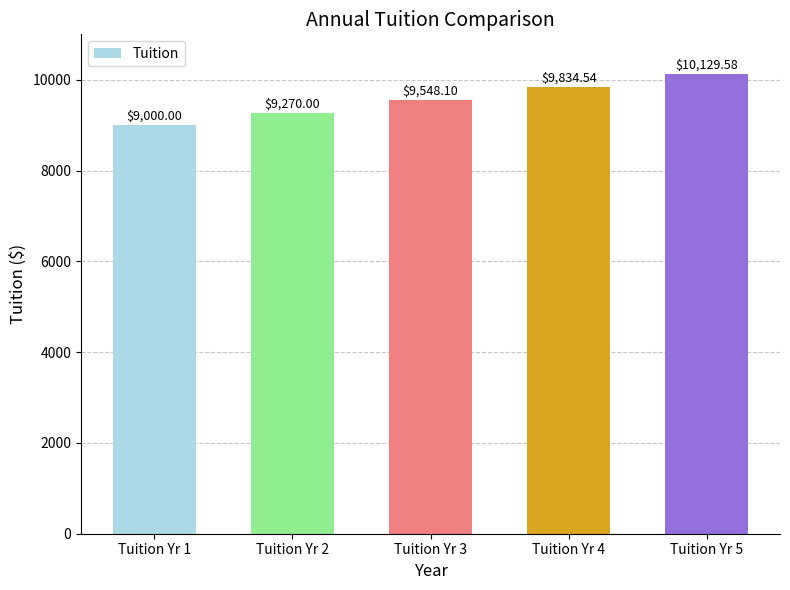

How many bars are there in total?

5